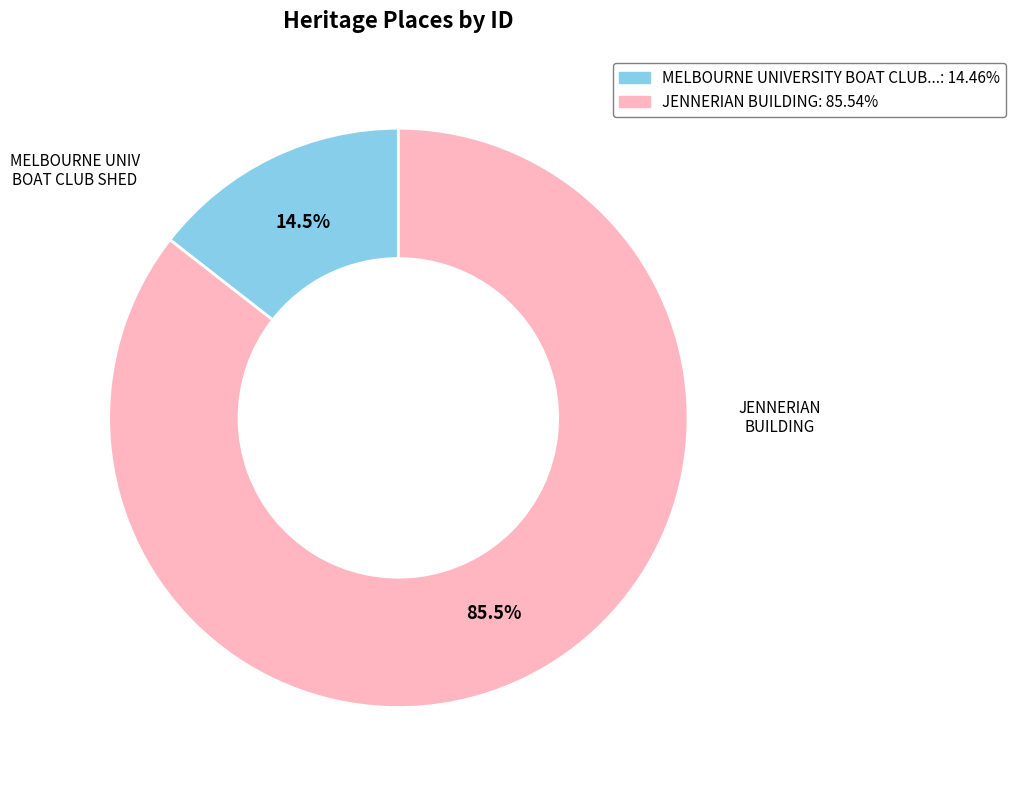

Does any single category account for the majority?

Yes